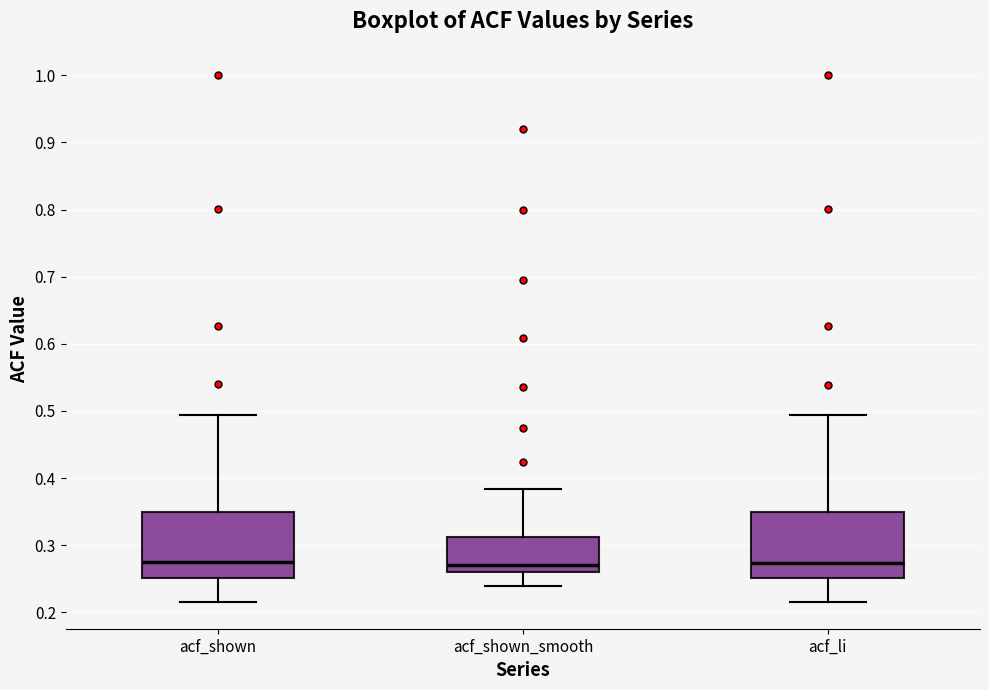

Reading left to right, transcribe this box plot: for each box, give where its median line is, the range the box spans, and where its two whiskers end, as read against the y-axis. The values are not printed on the chart, so give them approximately, as read against the axis.

acf_shown: median 0.28, box 0.25 to 0.35, whiskers 0.22 to 0.49
acf_shown_smooth: median 0.27, box 0.26 to 0.31, whiskers 0.24 to 0.38
acf_li: median 0.27, box 0.25 to 0.35, whiskers 0.22 to 0.49